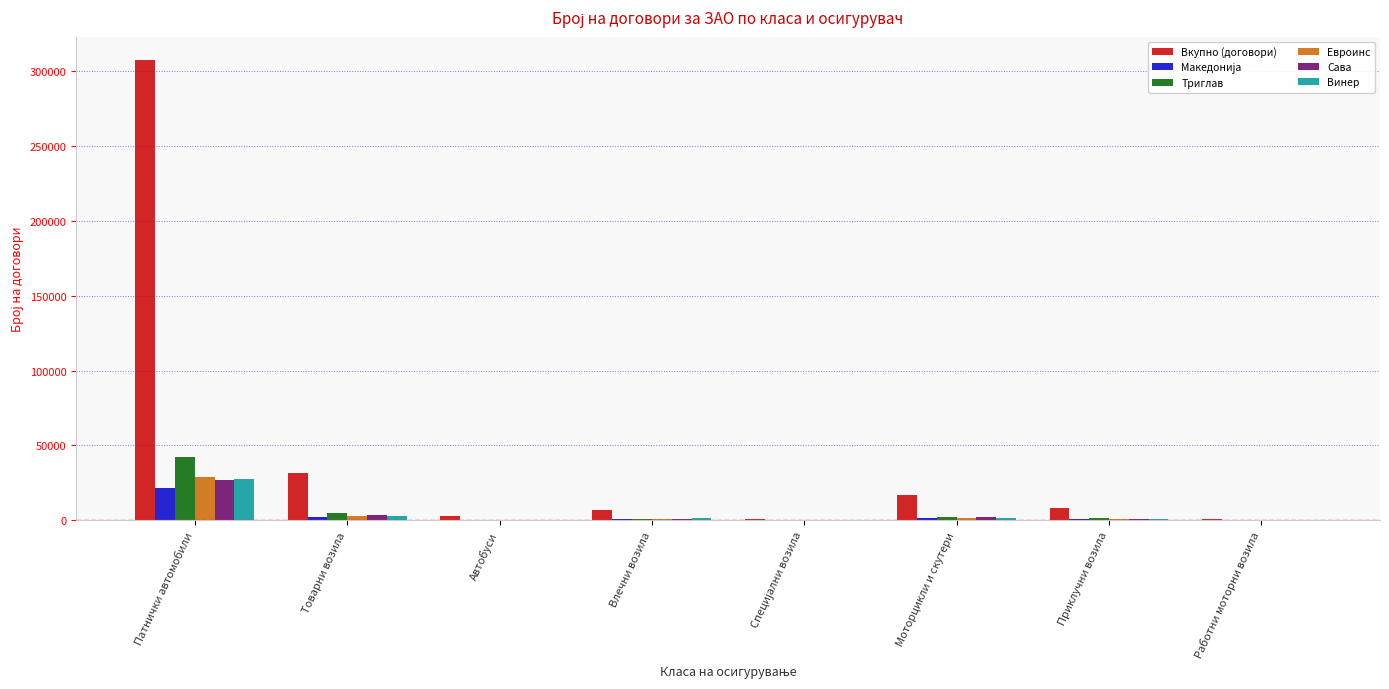

Which series has the largest total across all categories?

Вкупно (договори)